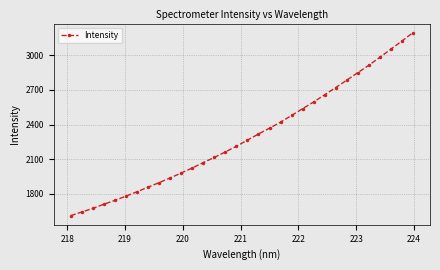

Reading right to left, list all the values displayed in this chart.

3195.3	3122.9	3052.3	2982.1	2913.4	2849.2	2784.2	2719.9	2657.9	2595.6	2537.2	2478.6	2420.8	2368.5	2318.2	2265.1	2212.0	2163.1	2115.4	2070.5	2023.7	1980.4	1937.6	1897.1	1857.7	1818.0	1780.0	1743.2	1710.0	1673.8	1642.4	1611.0